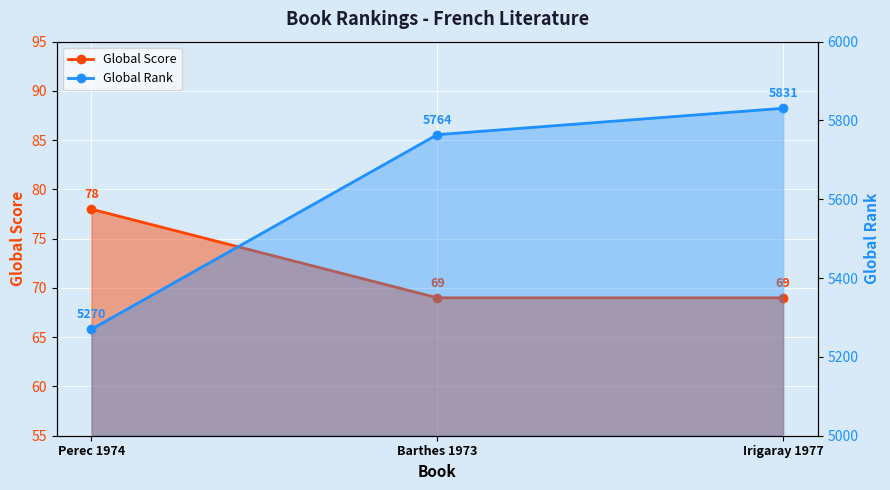

Does the chart display data point markers on the line(s)?

Yes